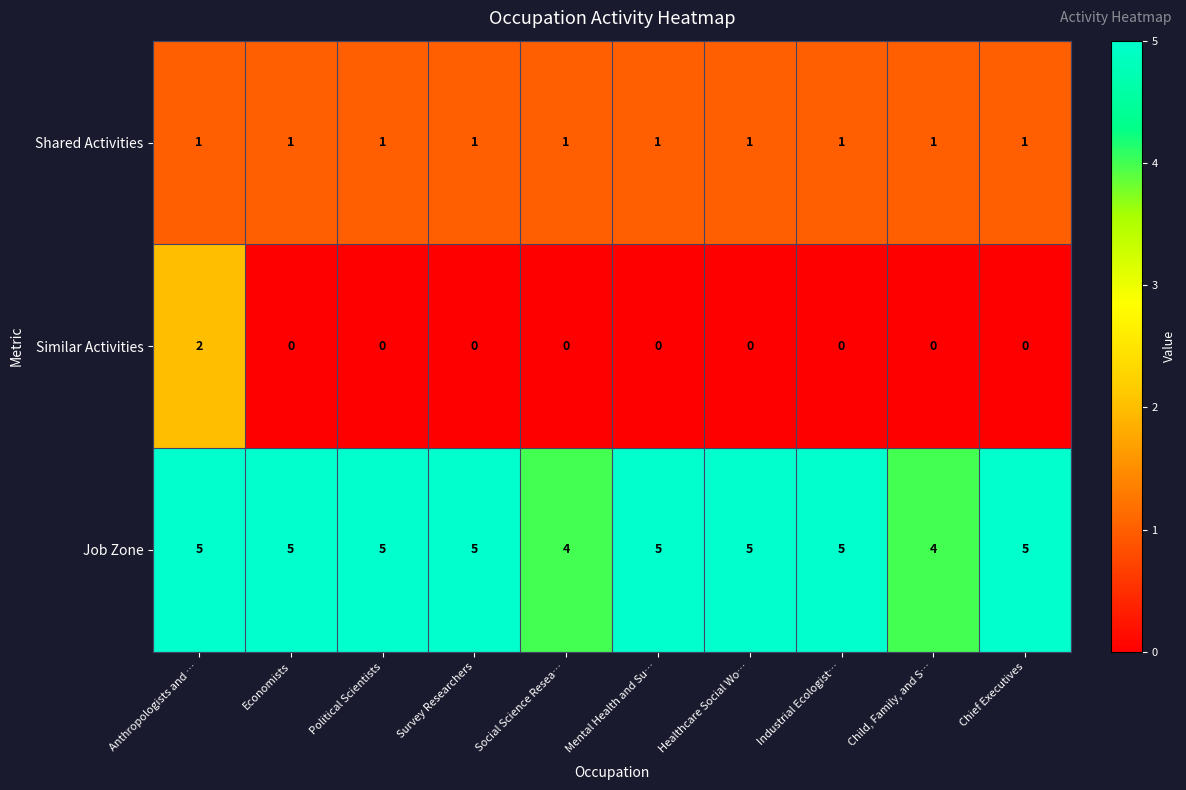

Count the number of categories in the chart.

10